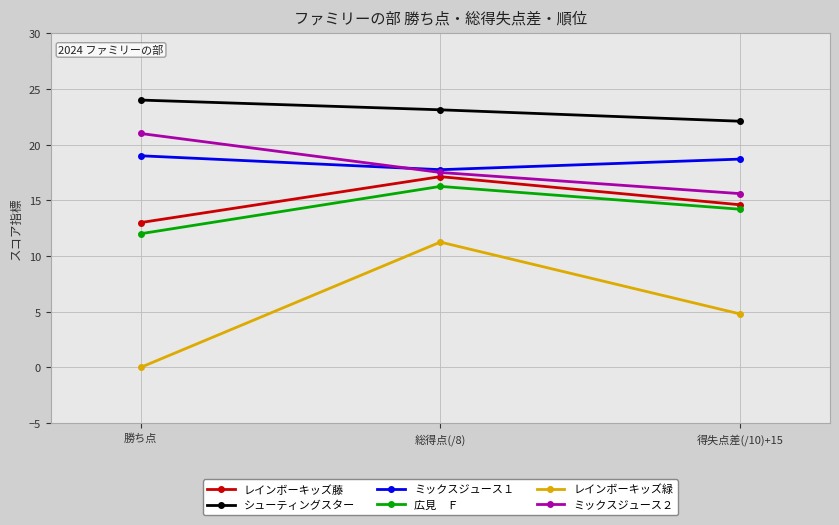

What is the total value across all series at 得失点差(/10)+15?

90.0